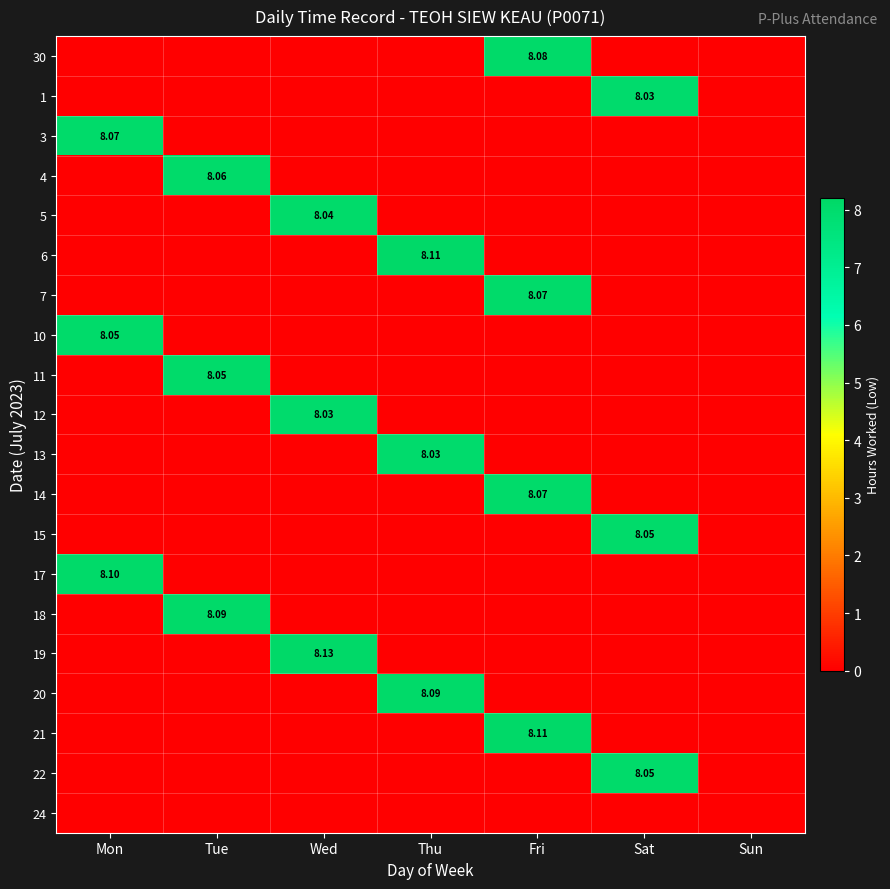

How many positive values does the 12 series have?

1